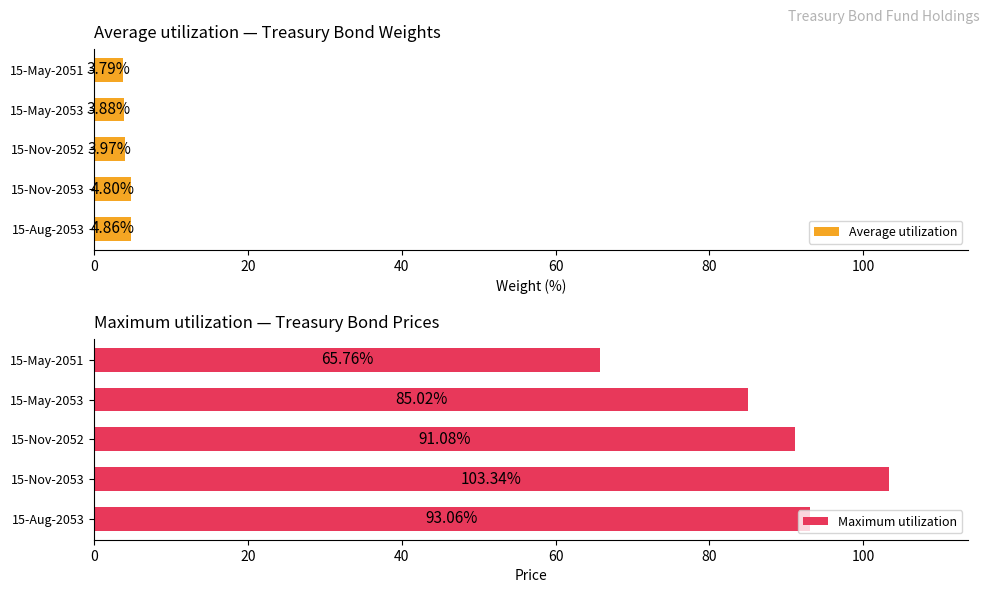

How many bars are there in total?

10